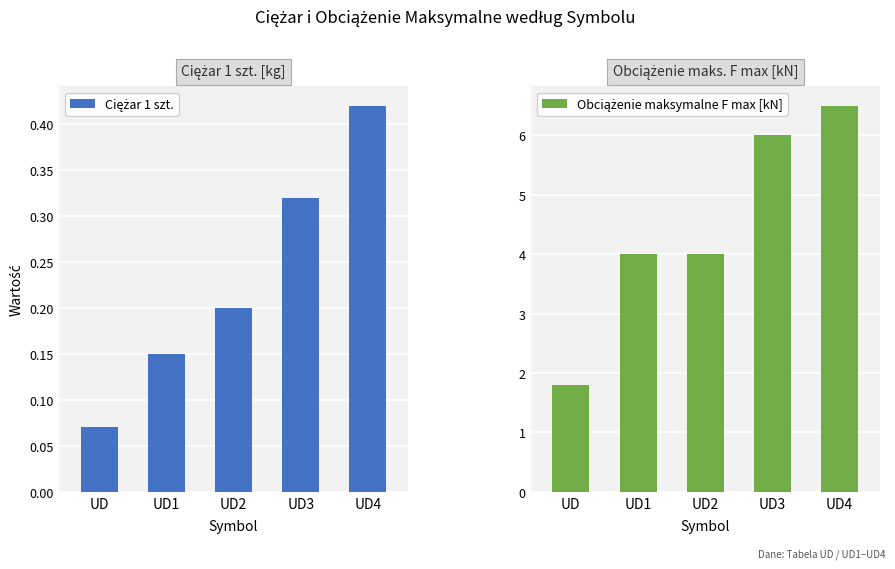

Which category has the highest value in the Ciężar 1 szt. series?

UD4